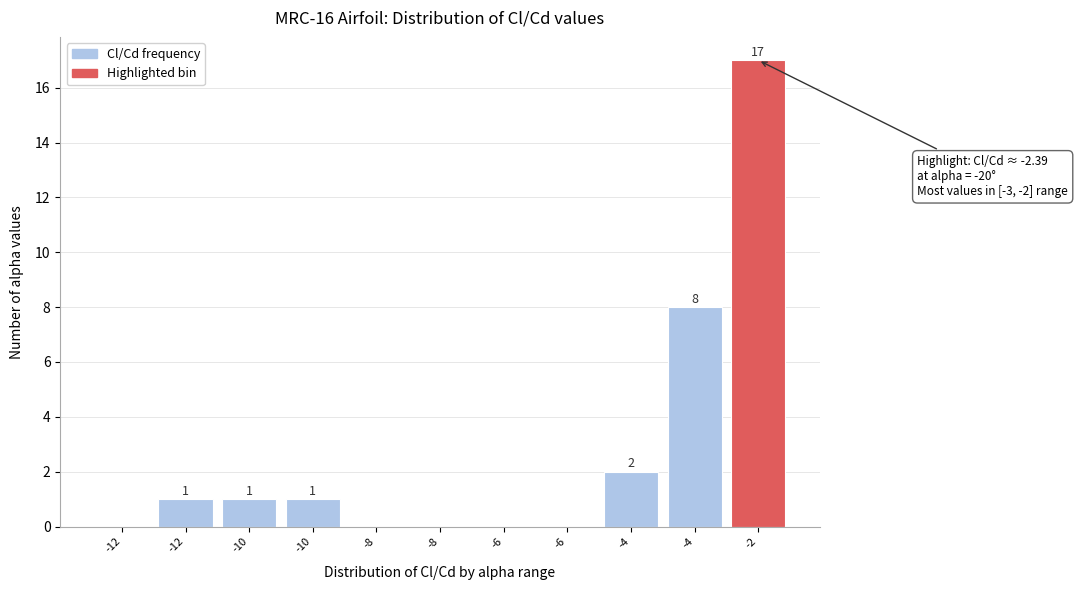

How many positive values are there?

6